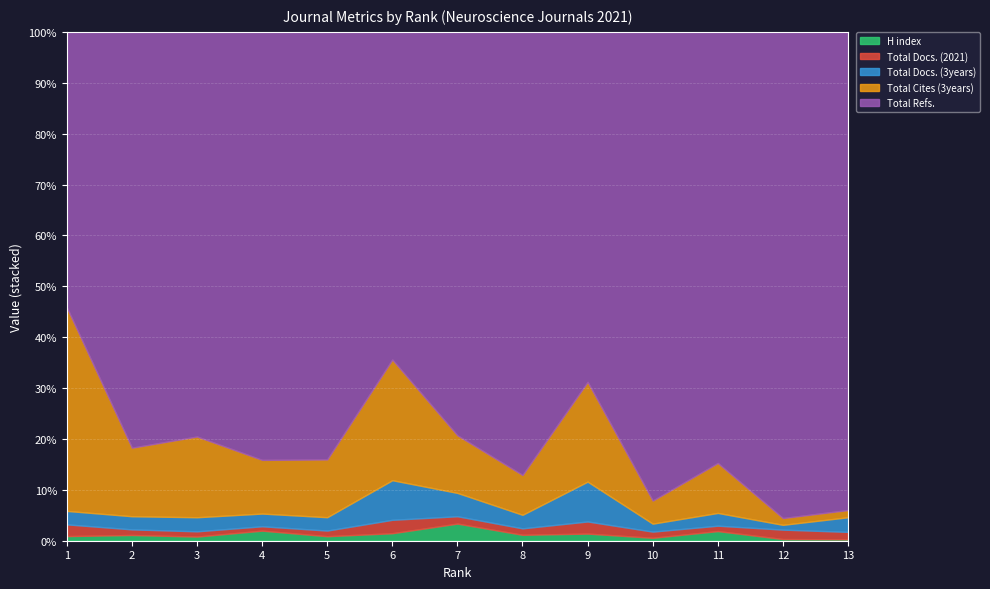

Which has a higher value, 10 or 13?

10